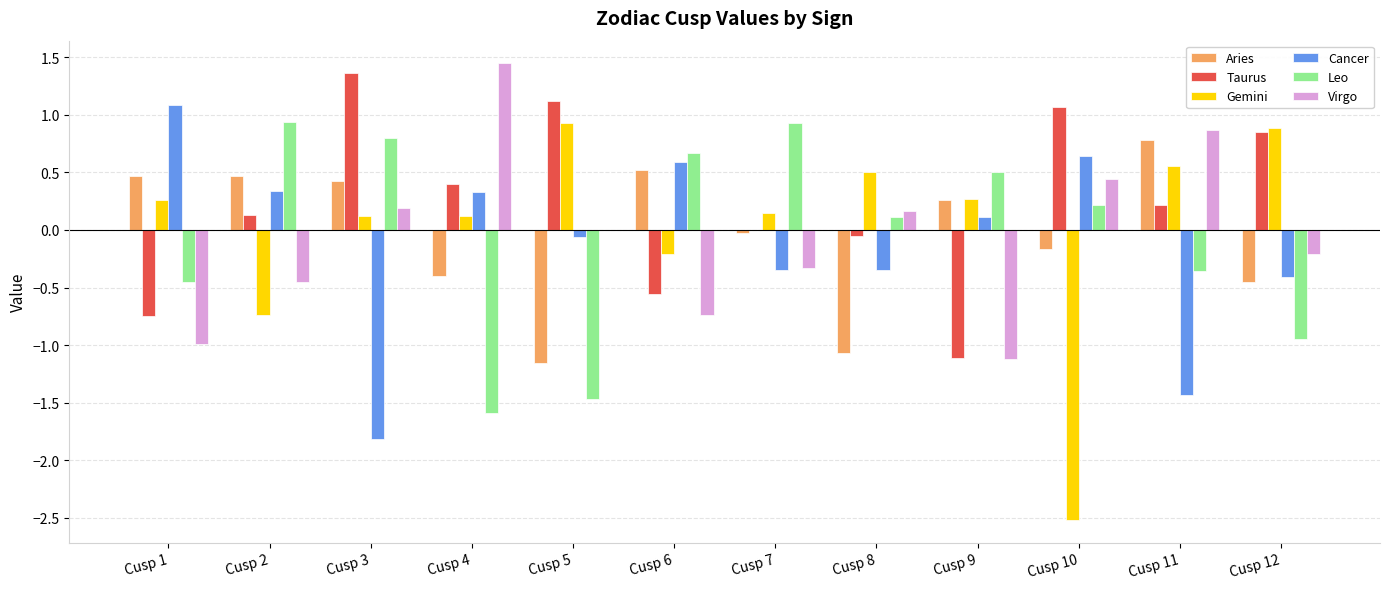

What is the sum of all Gemini values?

0.3